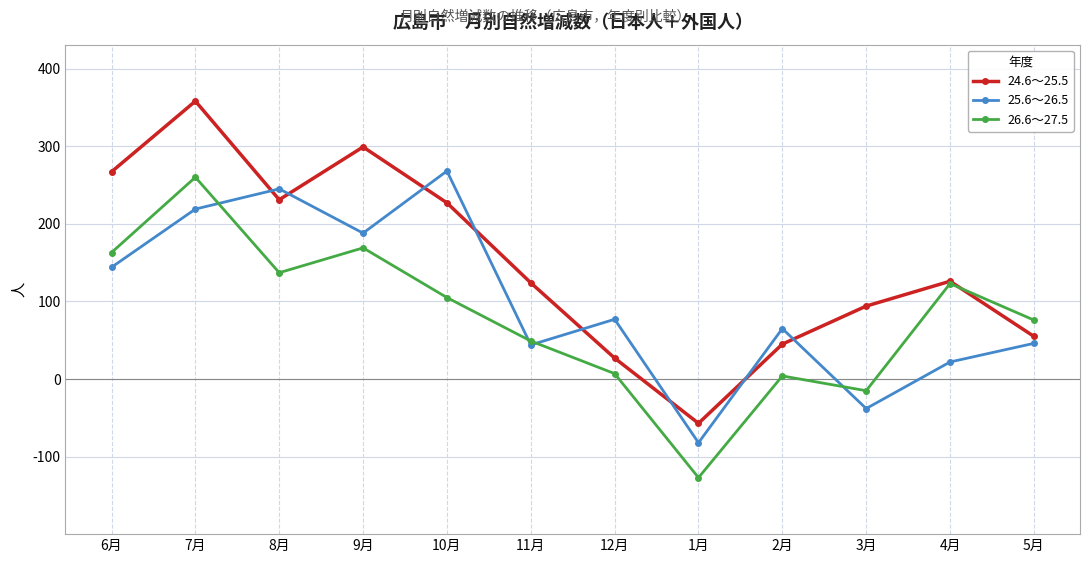

Rank the series by their average value, from lowest to highest.

26.6～27.5, 25.6～26.5, 24.6～25.5